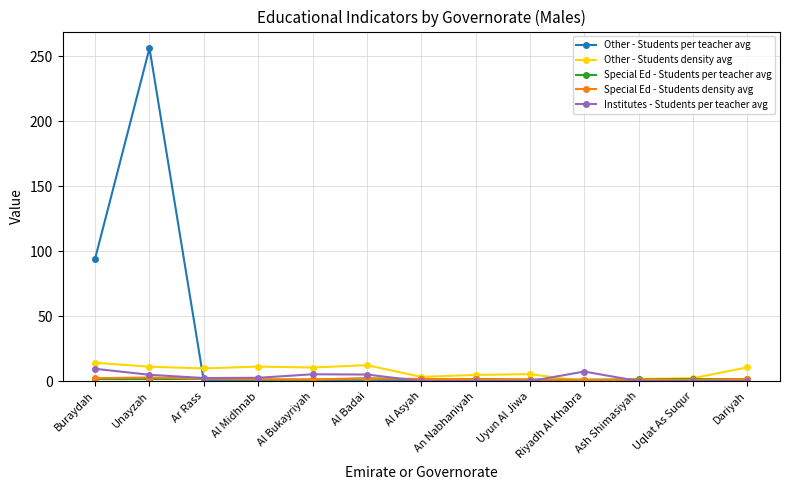

At which category is the sum across all series the highest?

Unayzah